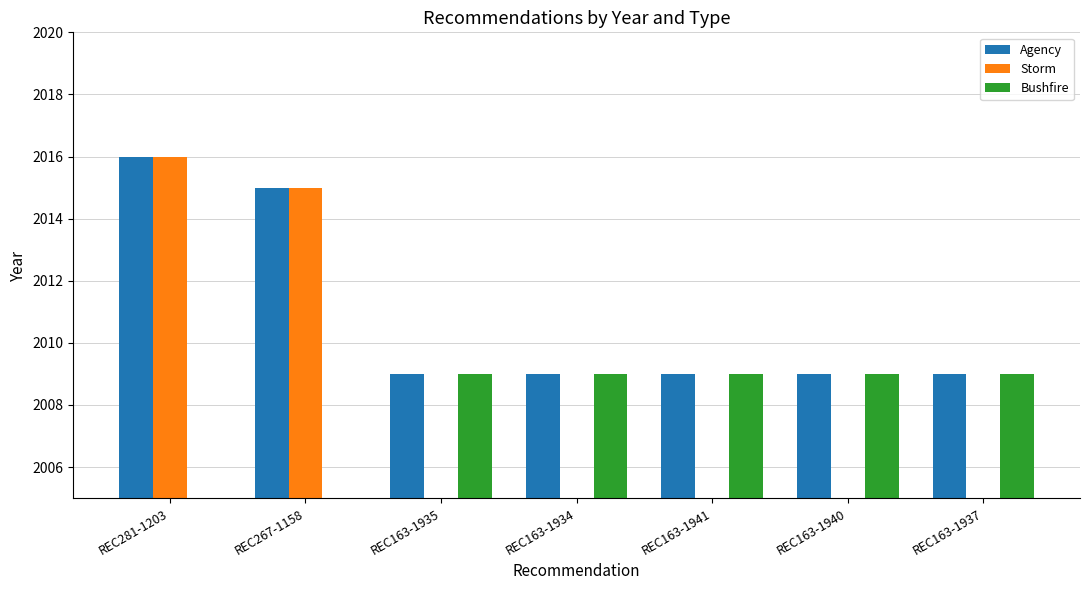

Reading left to right, what are all the values shown in this chart?

Agency: 2016	2015	2009	2009	2009	2009	2009
Storm: 2016	2015	0	0	0	0	0
Bushfire: 0	0	2009	2009	2009	2009	2009